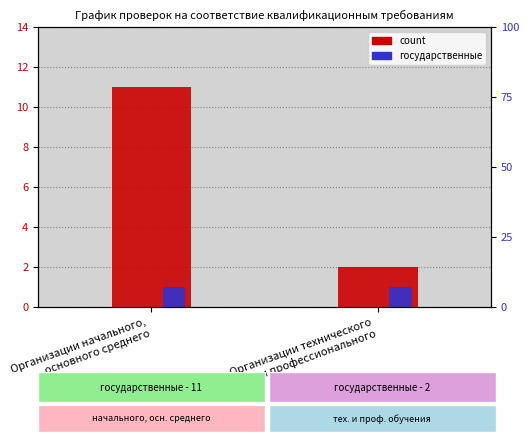

Rank the series by their average value, from highest to lowest.

count, государственные (кол-во)